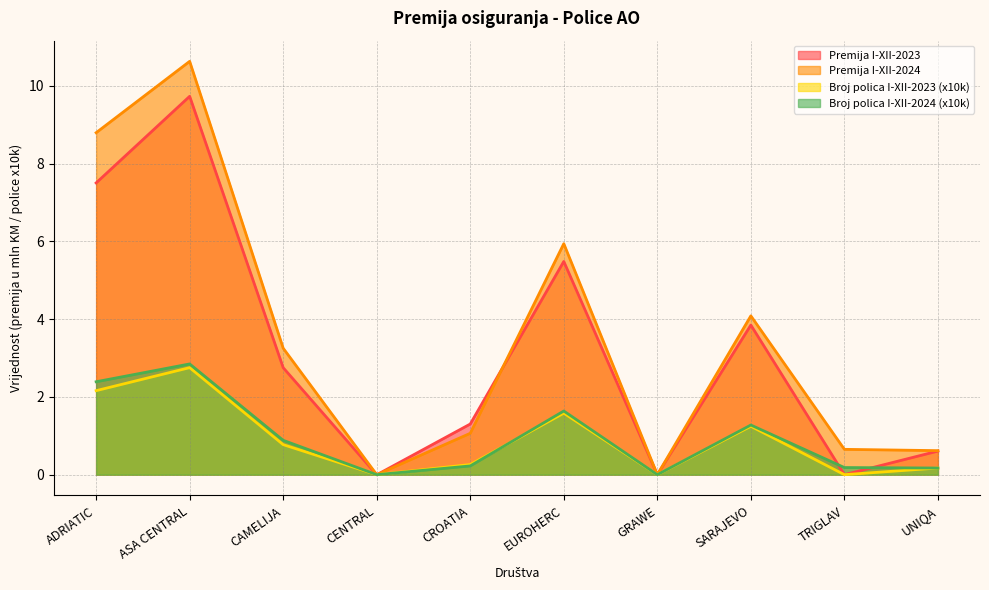

What are all the series names shown in the legend?

Premija I-XII-2023, Premija I-XII-2024, Broj polica I-XII-2023 (x10k), Broj polica I-XII-2024 (x10k)